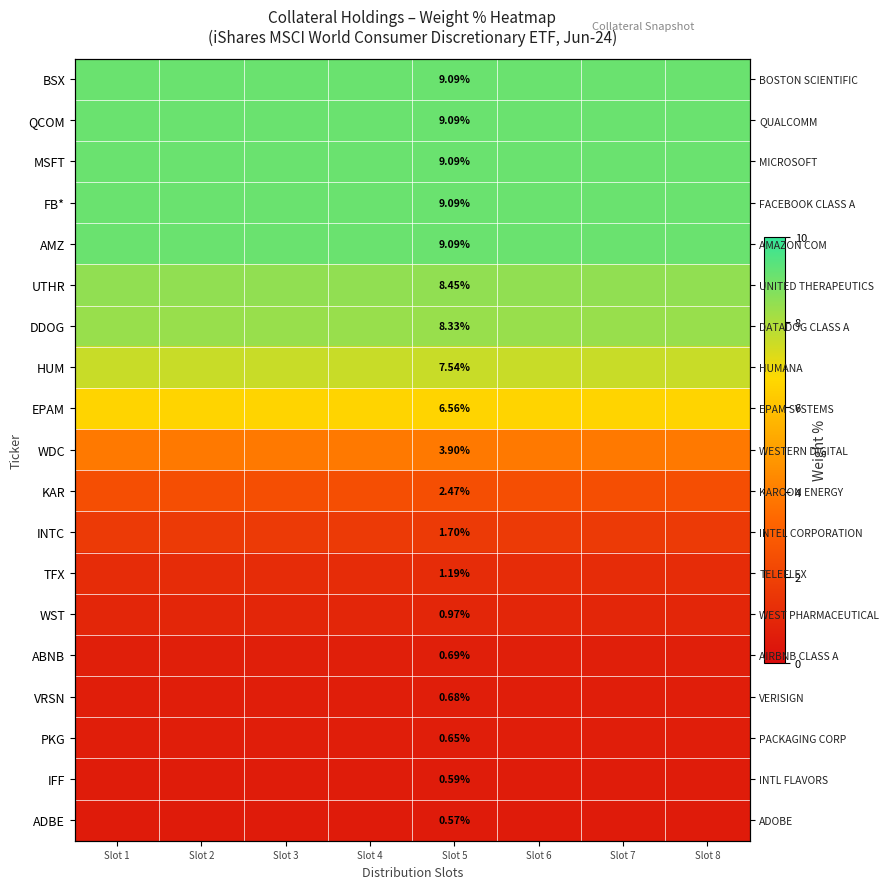

At Slot 3, list the series in order from largest to smallest.

BSX, QCOM, MSFT, FB*, AMZ, UTHR, DDOG, HUM, EPAM, WDC, KAR, INTC, TFX, WST, ABNB, VRSN, PKG, IFF, ADBE